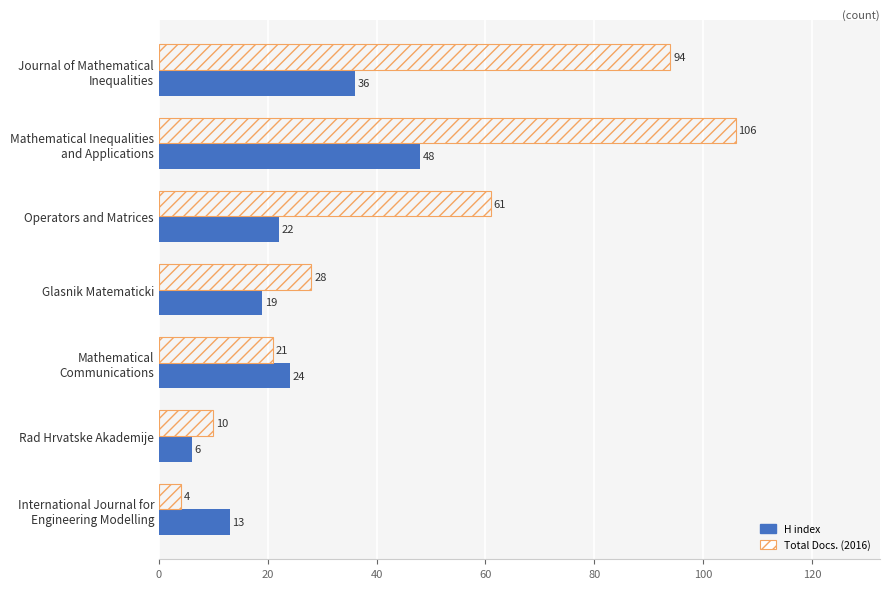

Which series has the largest total across all categories?

Total Docs. (2016)